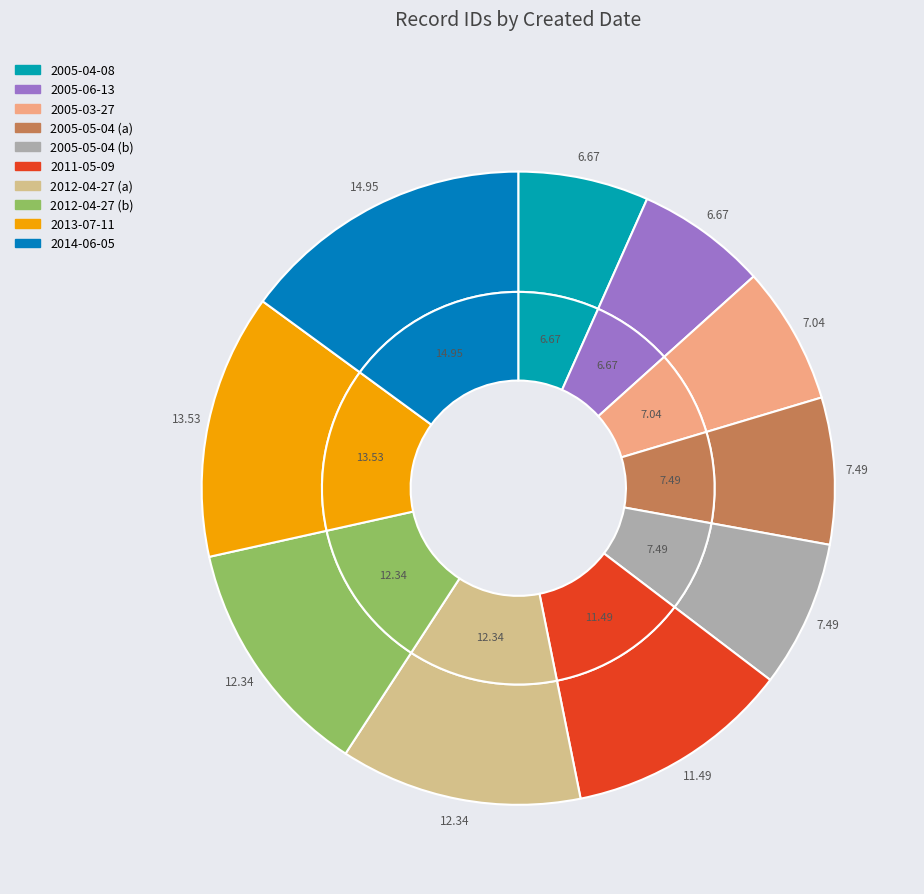

To the nearest percent, what portion does 2005-05-04 (b) represent?

7%